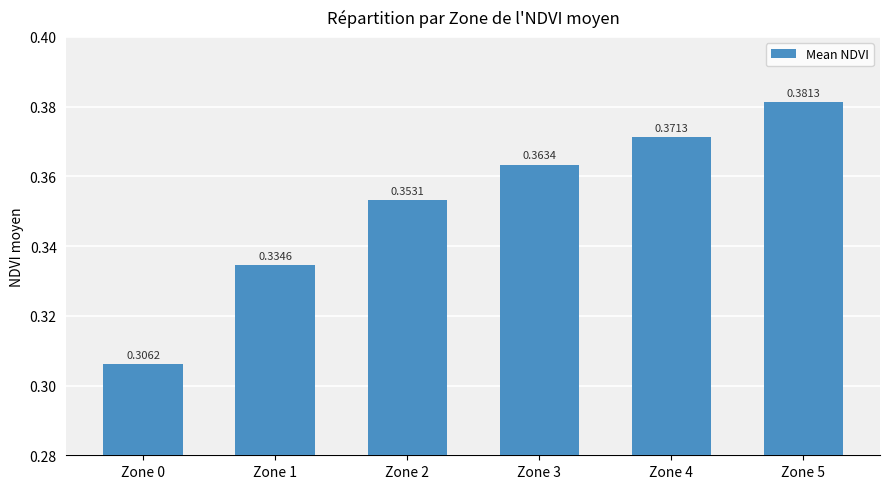

Rank the categories by value from highest to lowest.

Zone 5, Zone 4, Zone 3, Zone 2, Zone 1, Zone 0